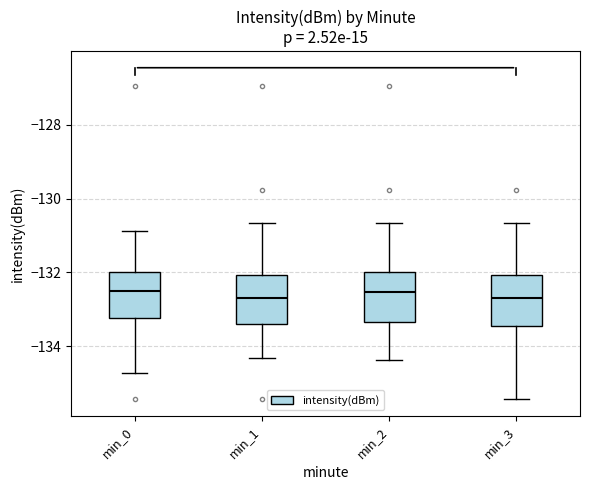

Where does the median line of the box for min_0 sit on the y-axis? The values are not printed on the chart, so give them approximately, as read against the axis.

-132.6